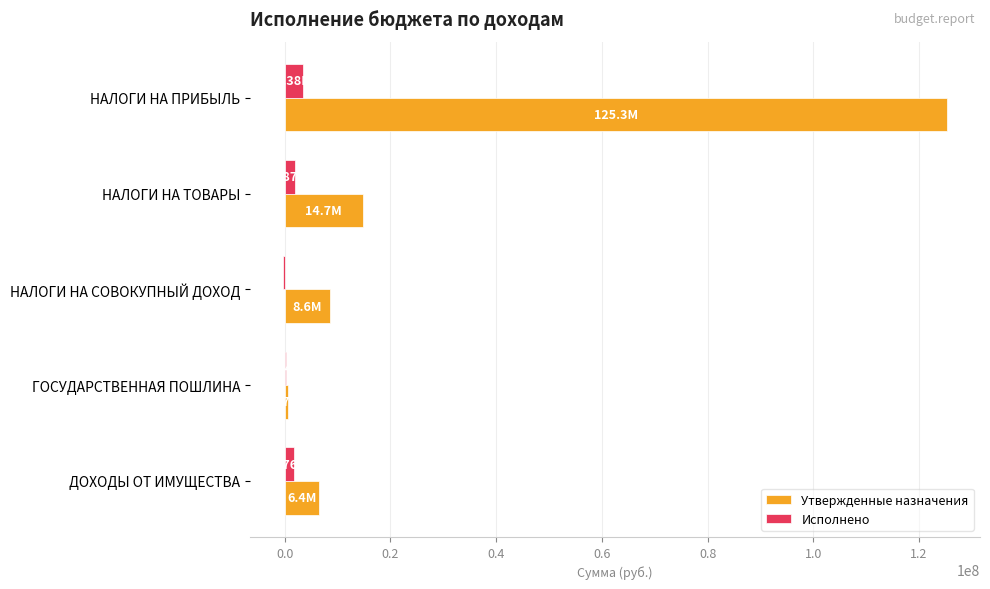

Between НАЛОГИ НА ТОВАРЫ and ГОСУДАРСТВЕННАЯ ПОШЛИНА, which series saw the biggest shift?

Утвержденные назначения